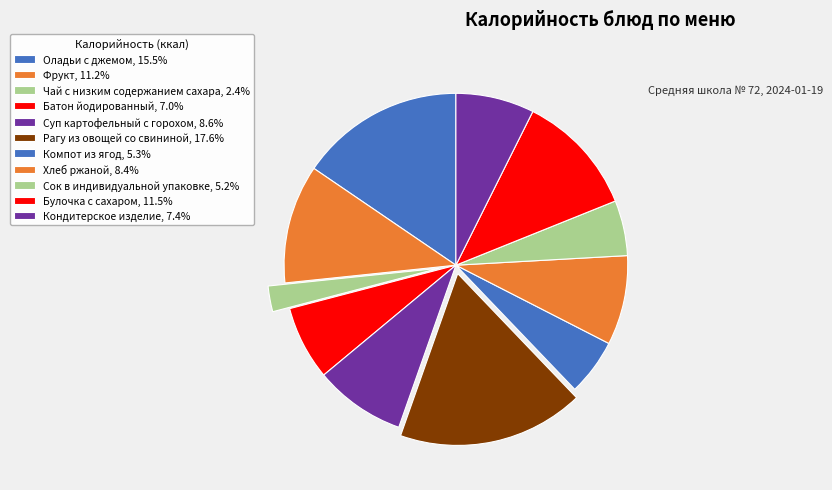

How many slices are in this pie chart?

11